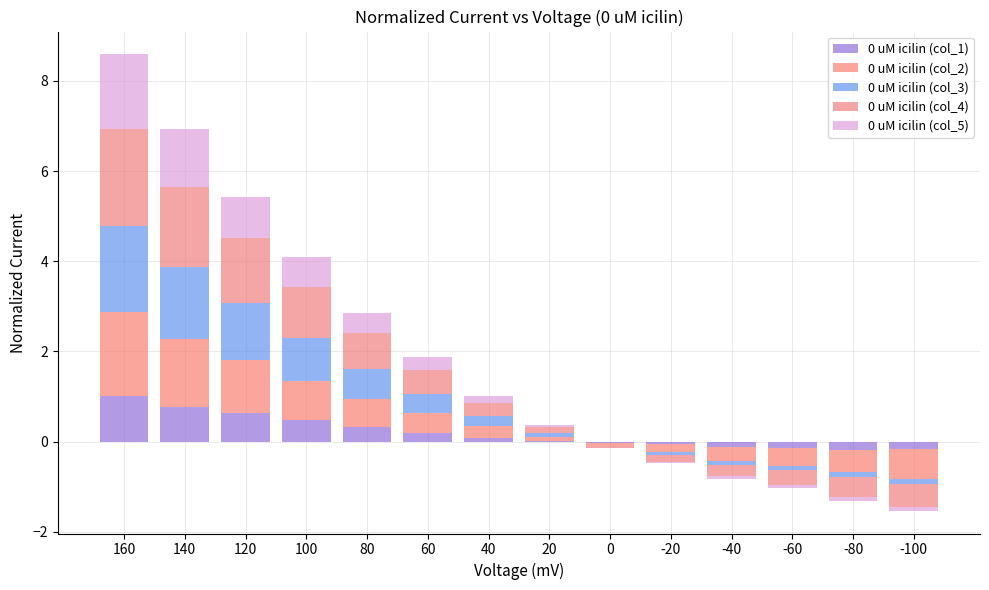

List the labels in order of 0 uM icilin (col_5) value, largest first.

160, 140, 120, 100, 80, 60, 40, 20, 0, -20, -40, -60, -80, -100